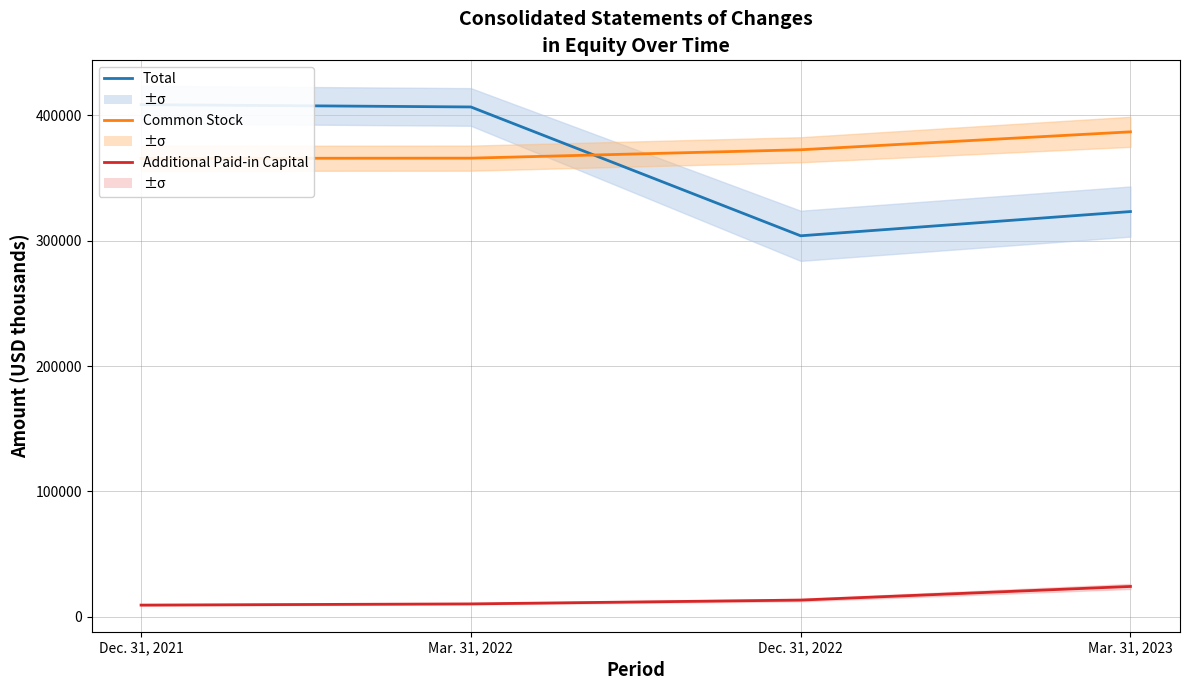

How many lines are shown in the chart?

3